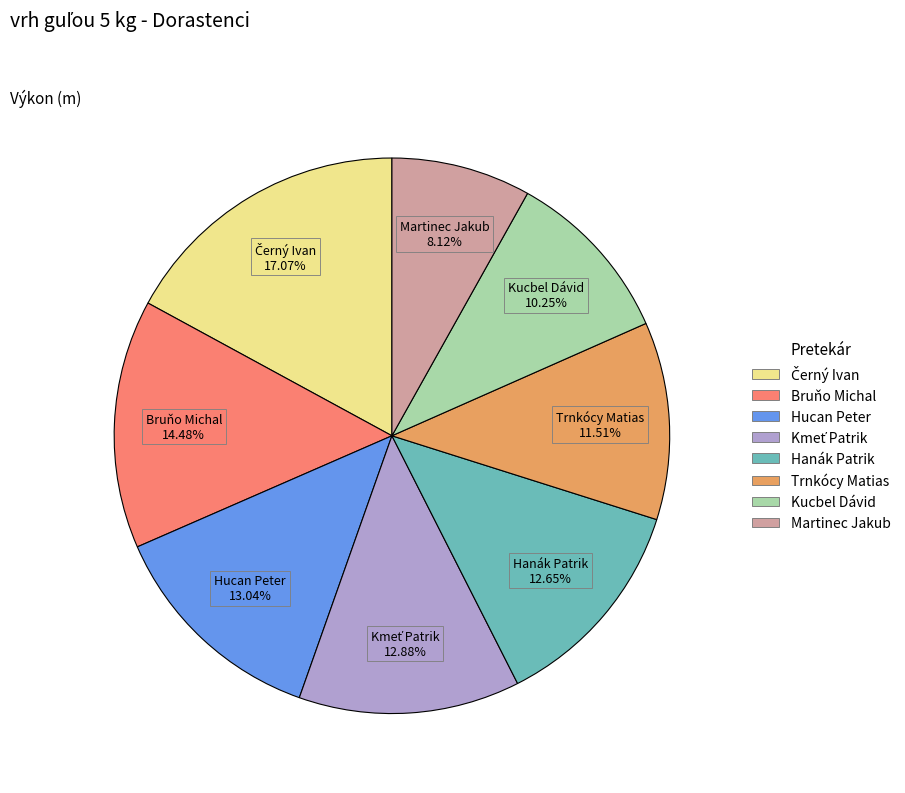

Which has a higher value, Kucbel Dávid or Bruňo Michal?

Bruňo Michal